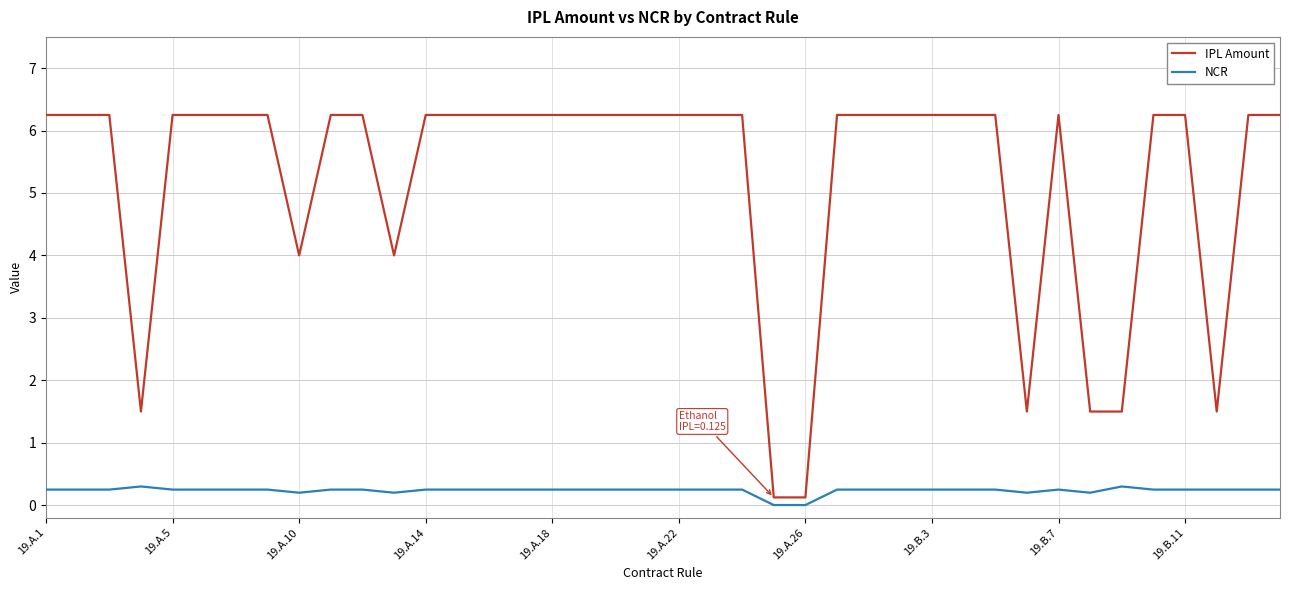

Rank the series by their average value, from highest to lowest.

IPL Amount, NCR